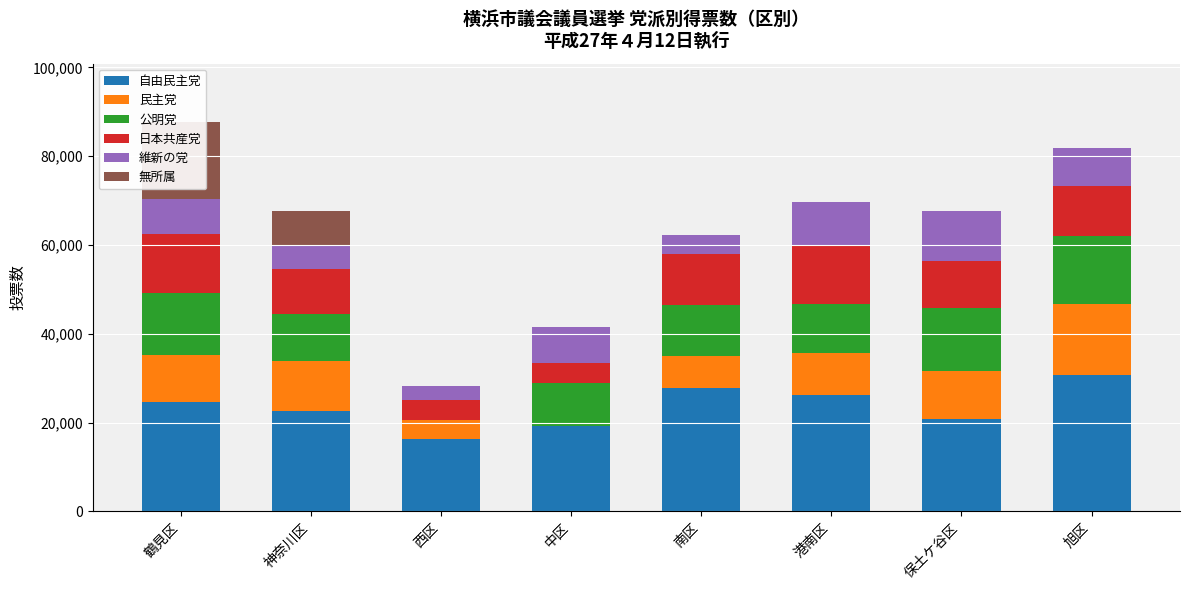

What is the difference between the second highest and second lowest values in the 日本共産党 series?

8718